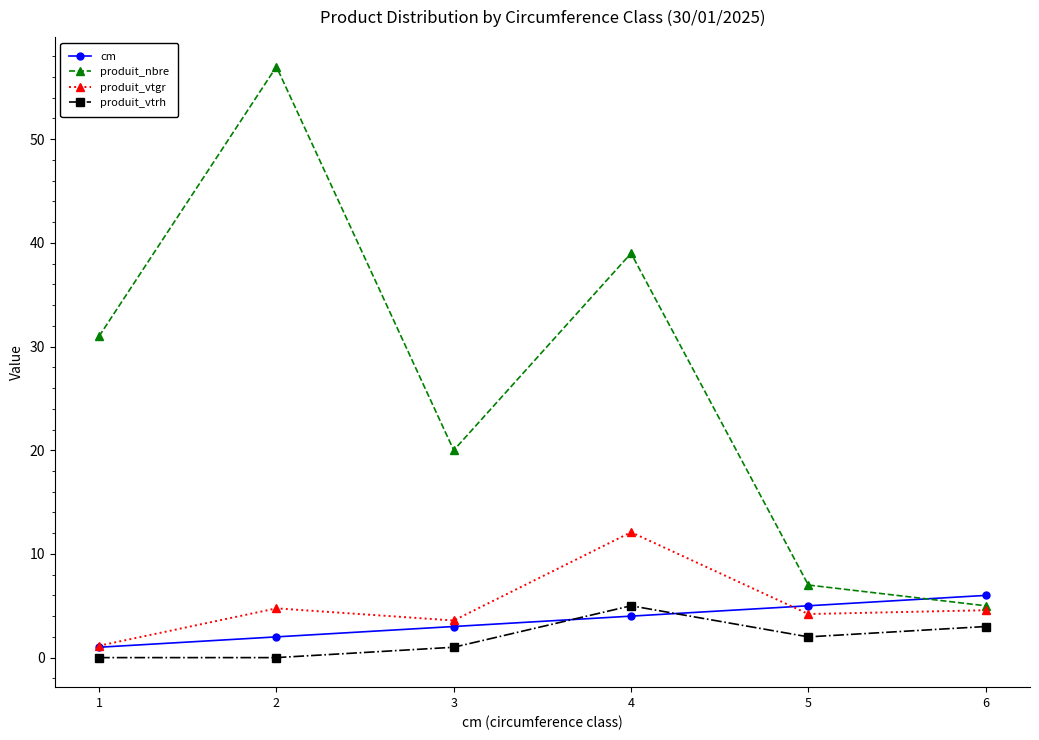

Is it true that produit_vtgr equals 1.1 at 1?

True